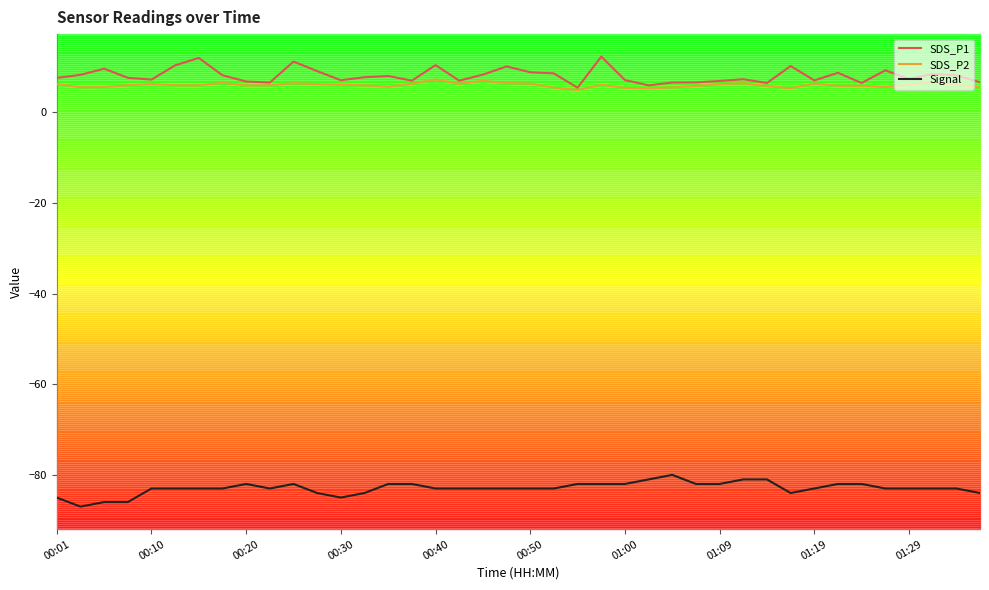

List the series in order of their peak value, highest first.

SDS_P1, SDS_P2, Signal